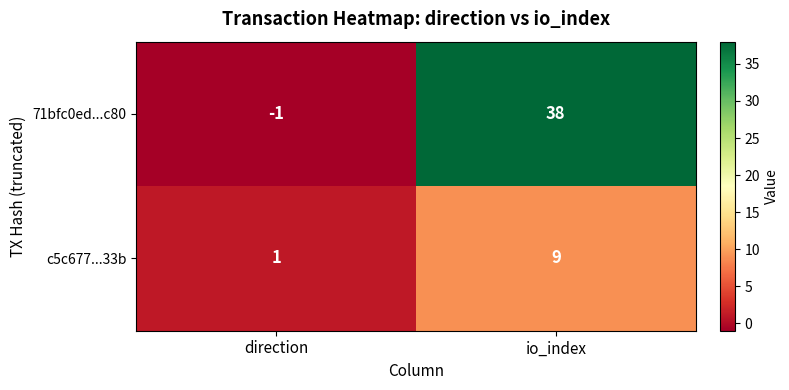

Reading left to right, transcribe all the data shown in this chart.

71bfc0ed...c80: -1	38
c5c677...33b: 1	9